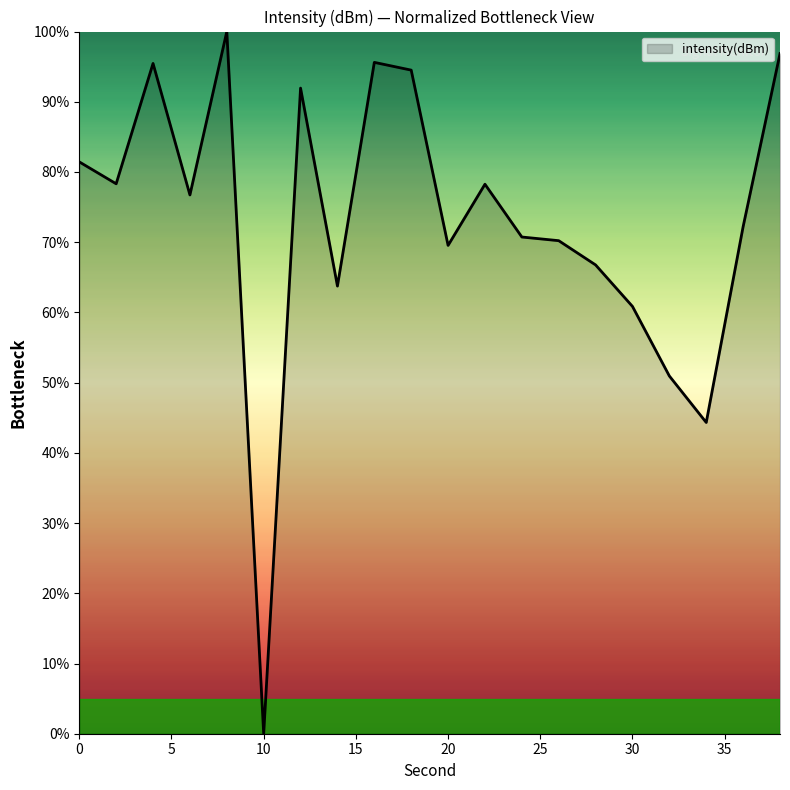

What is the difference between the maximum and minimum values?

100.0